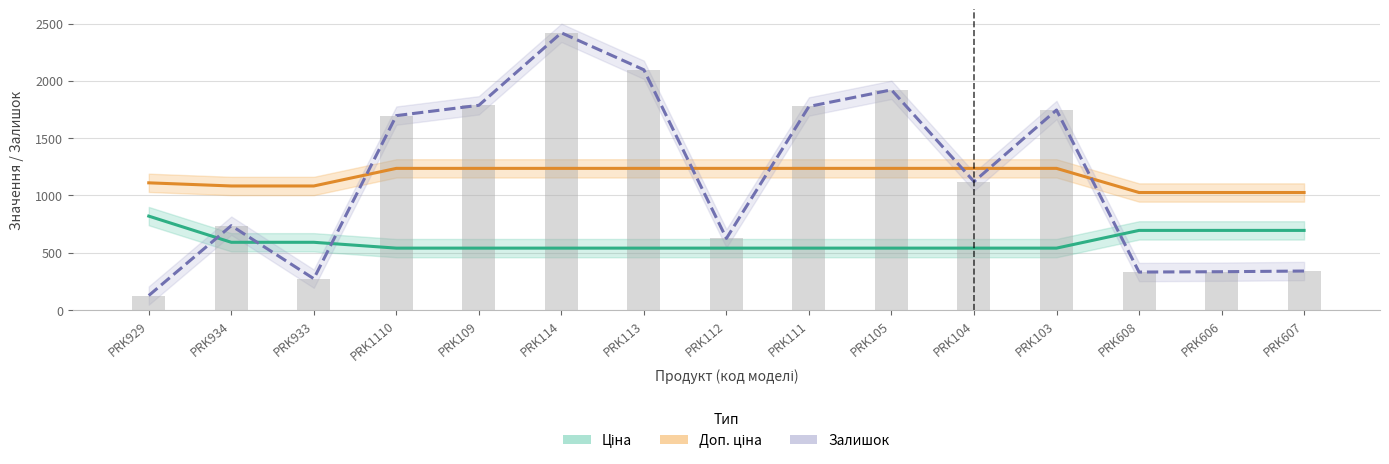

What is the difference between the second highest and minimum values in the Ціна series?

154.7